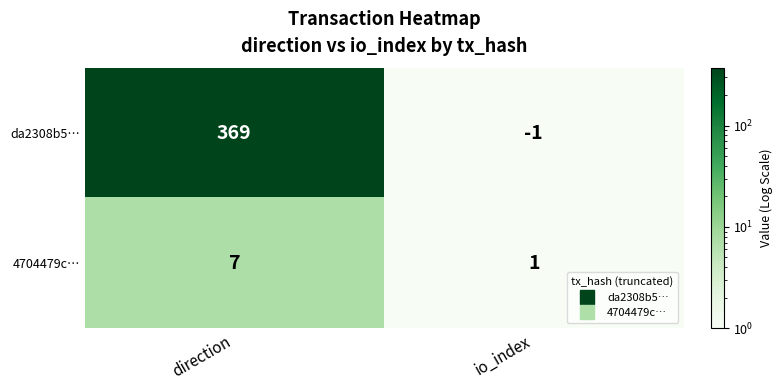

List the series in order of their overall mean, lowest first.

4704479c…, da2308b5…